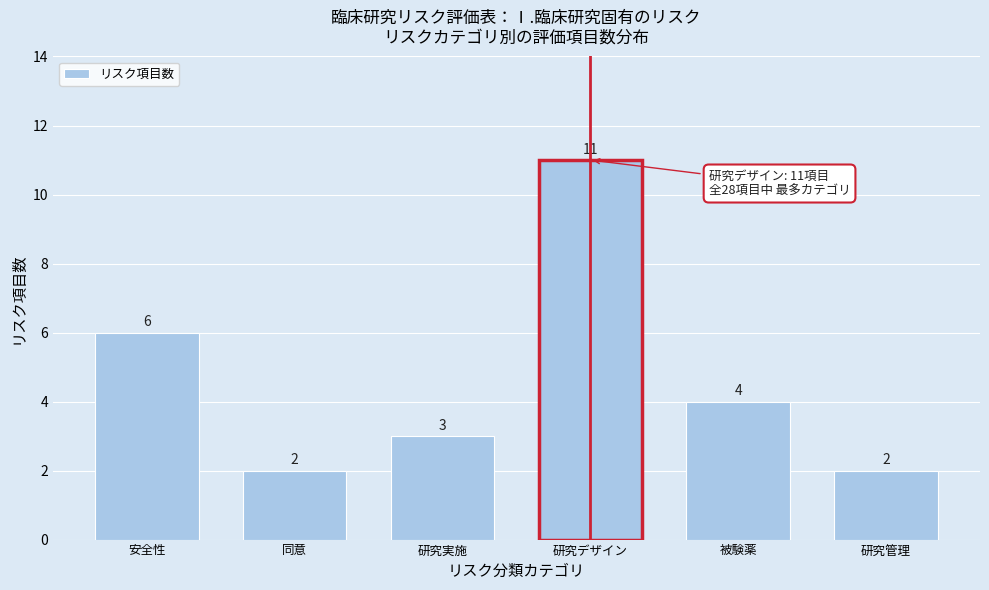

Reading left to right, extract all data points from this chart.

6	2	3	11	4	2